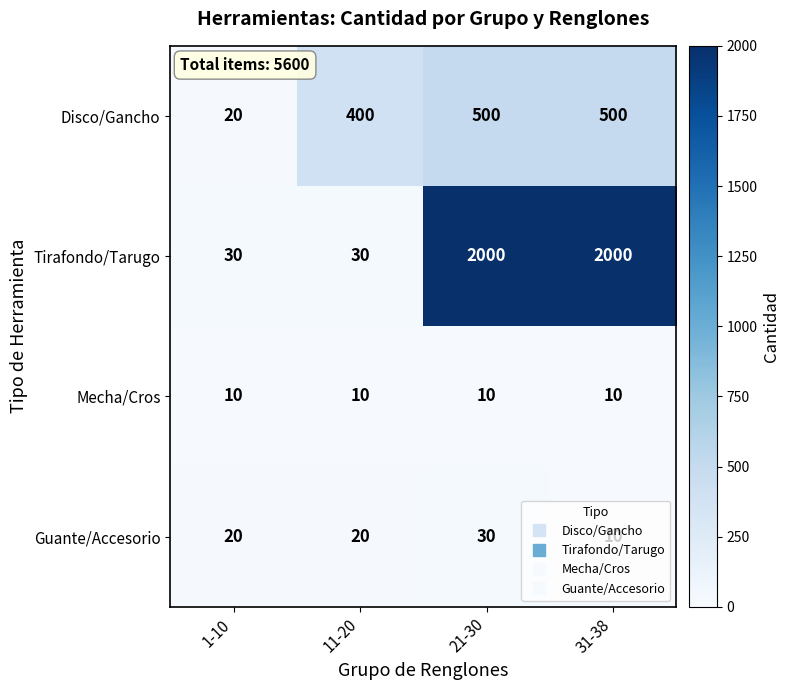

Count the number of categories in the chart.

4